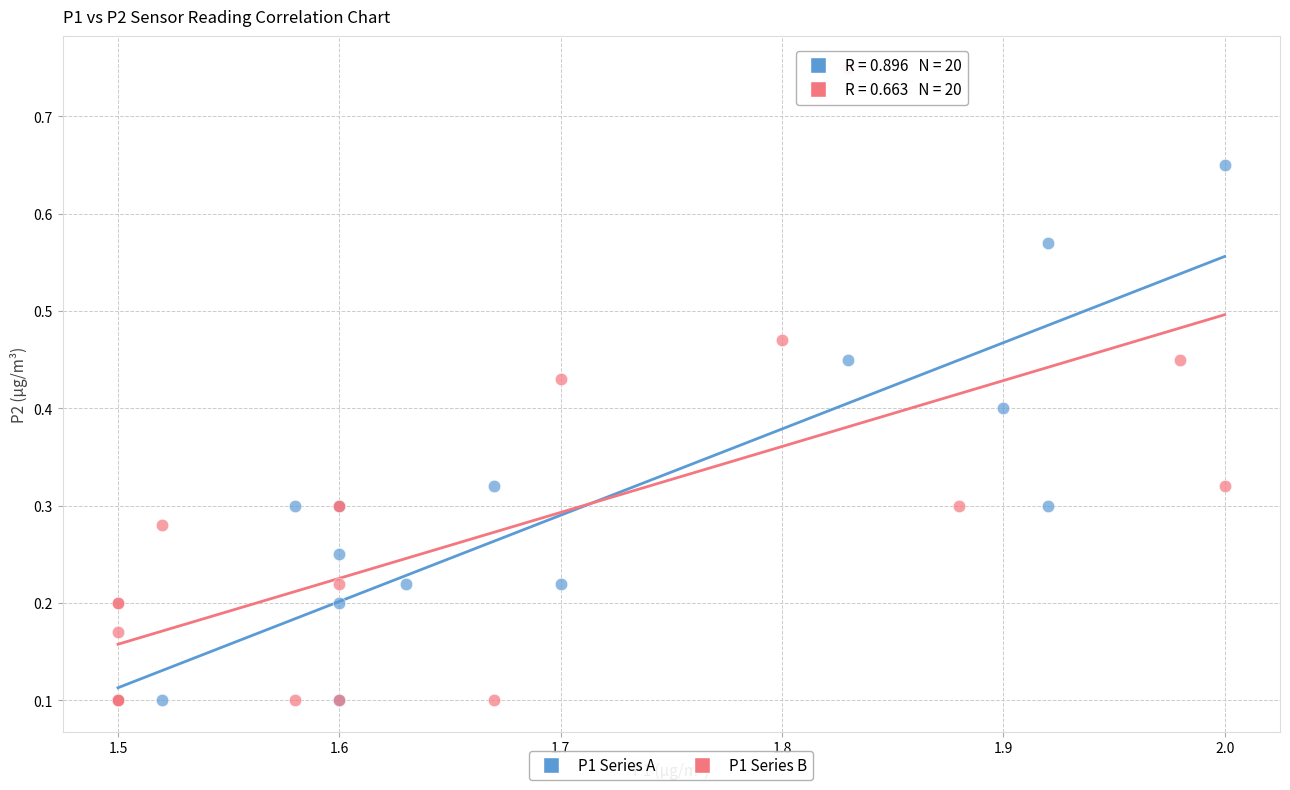

Which series has the widest spread of Y values?

P1 Series B